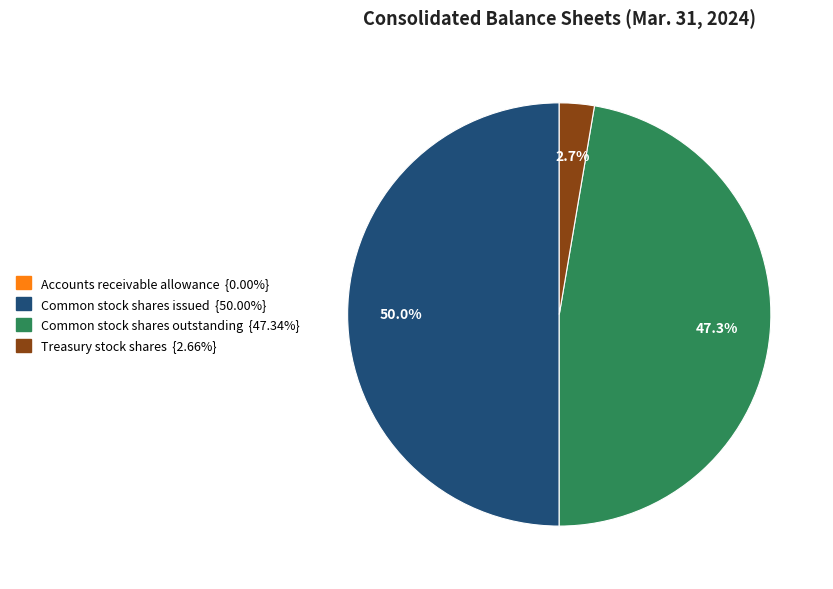

Which has a higher value, Treasury stock shares or Common stock shares issued?

Common stock shares issued